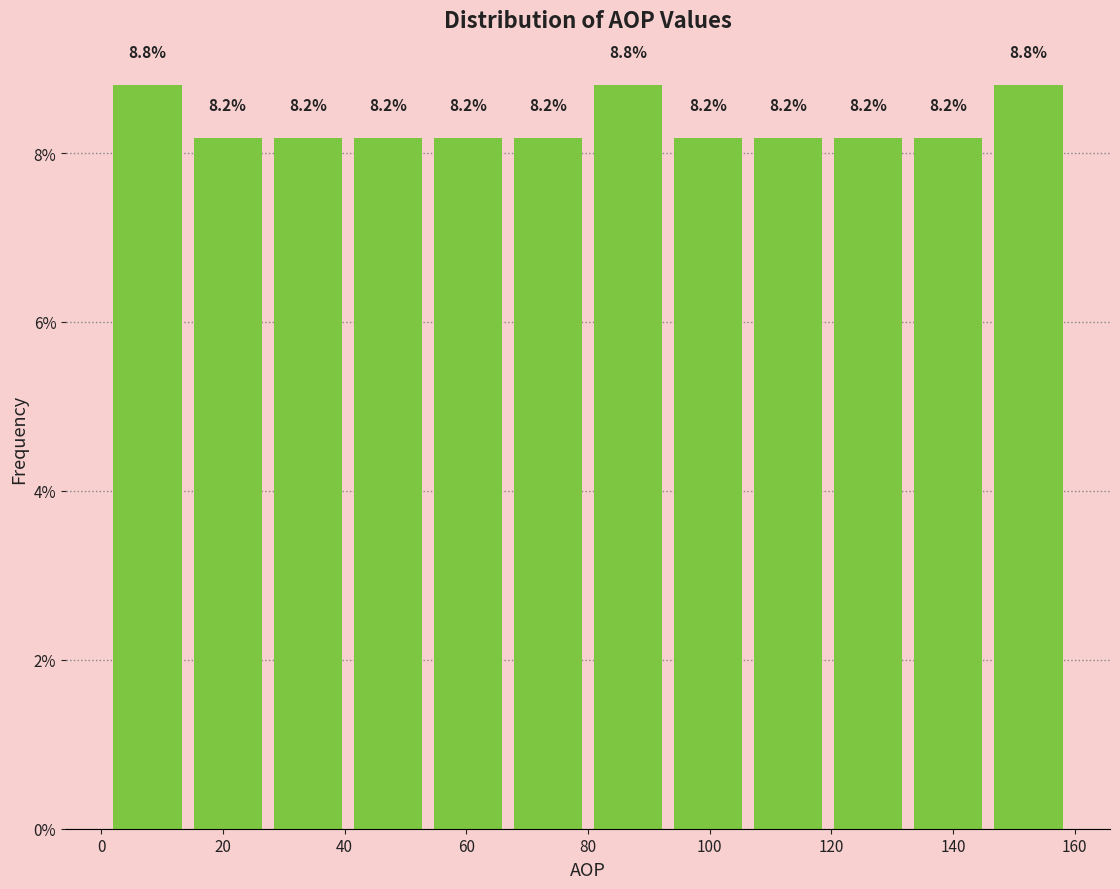

Reading left to right, list every bar in this chart as the range it spans on the x-axis followed by its height. The bar edges are not printed on the chart, so give them approximately, as read against the axis.

2 to 14: 8.8
14 to 28: 8.2
28 to 40: 8.2
40 to 54: 8.2
54 to 66: 8.2
66 to 80: 8.2
80 to 94: 8.8
94 to 106: 8.2
106 to 120: 8.2
120 to 132: 8.2
132 to 146: 8.2
146 to 160: 8.8